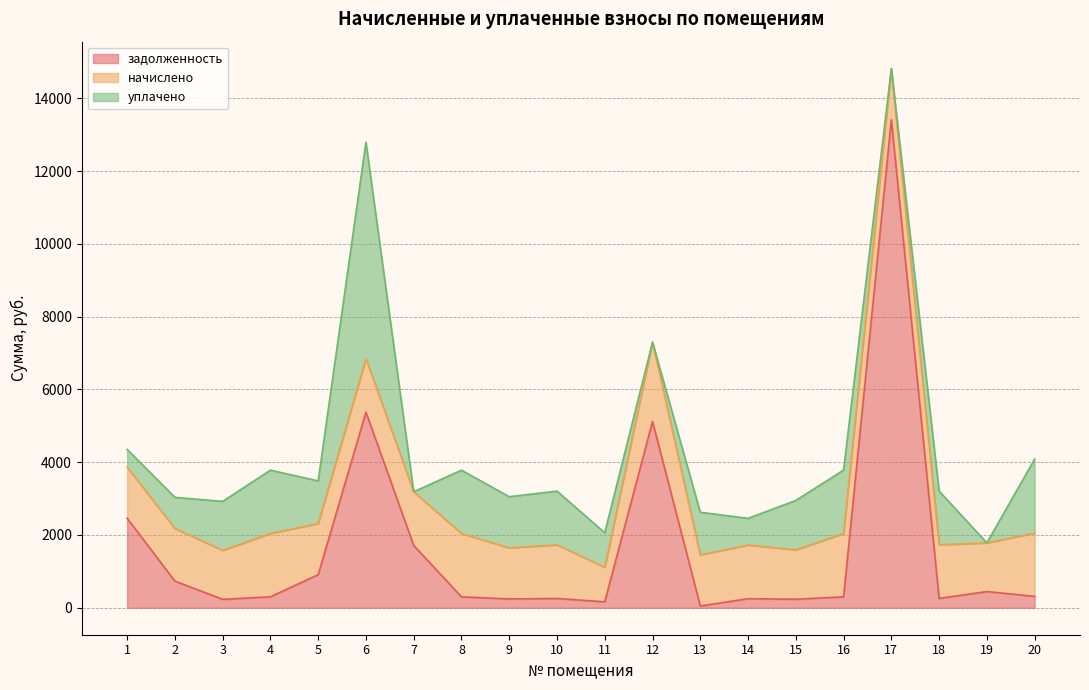

What is the value of the задолженность point at the 9th from the left?

242.3